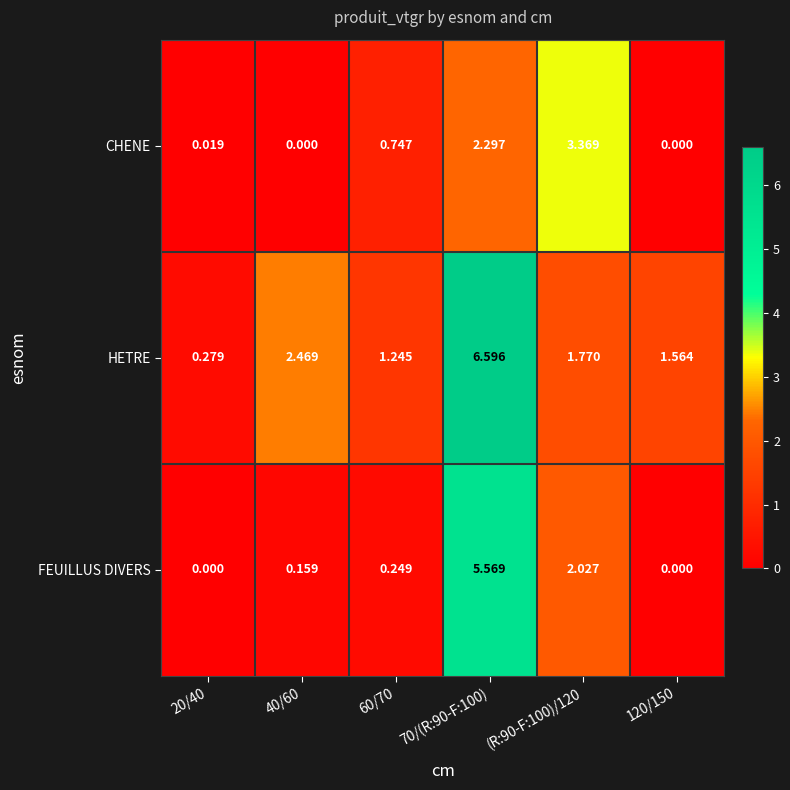

Which series changed the most between 60/70 and (R:90-F:100)/120?

CHENE